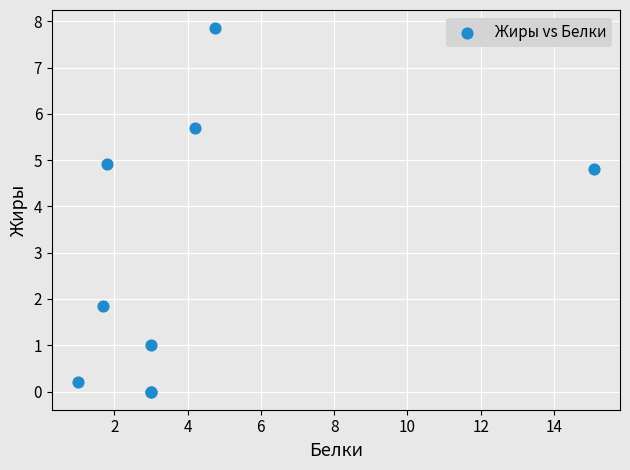

What Y value in the scatter plot is closest to 3?

1.8